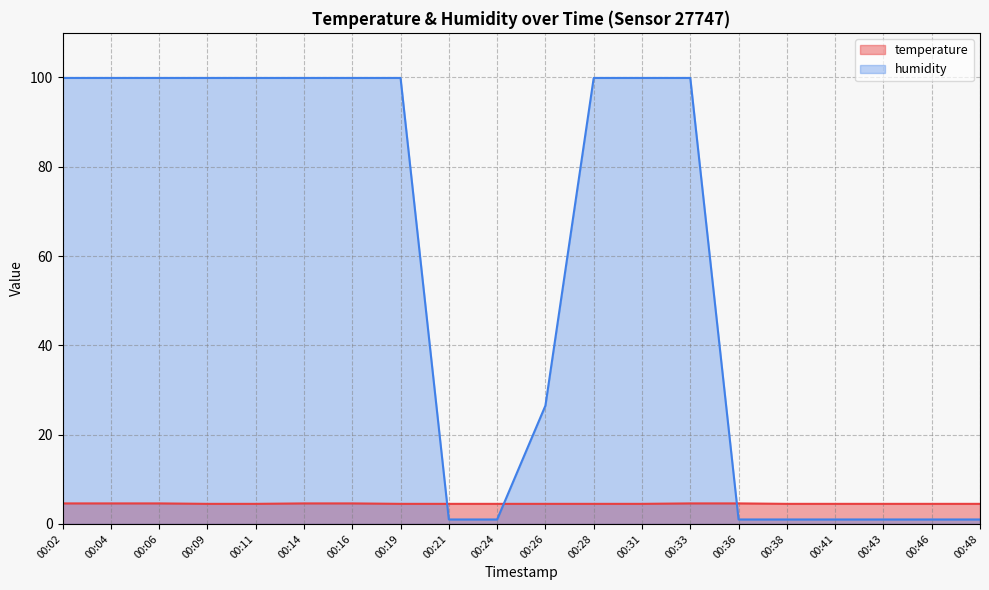

What is the maximum value shown in the chart?

99.9